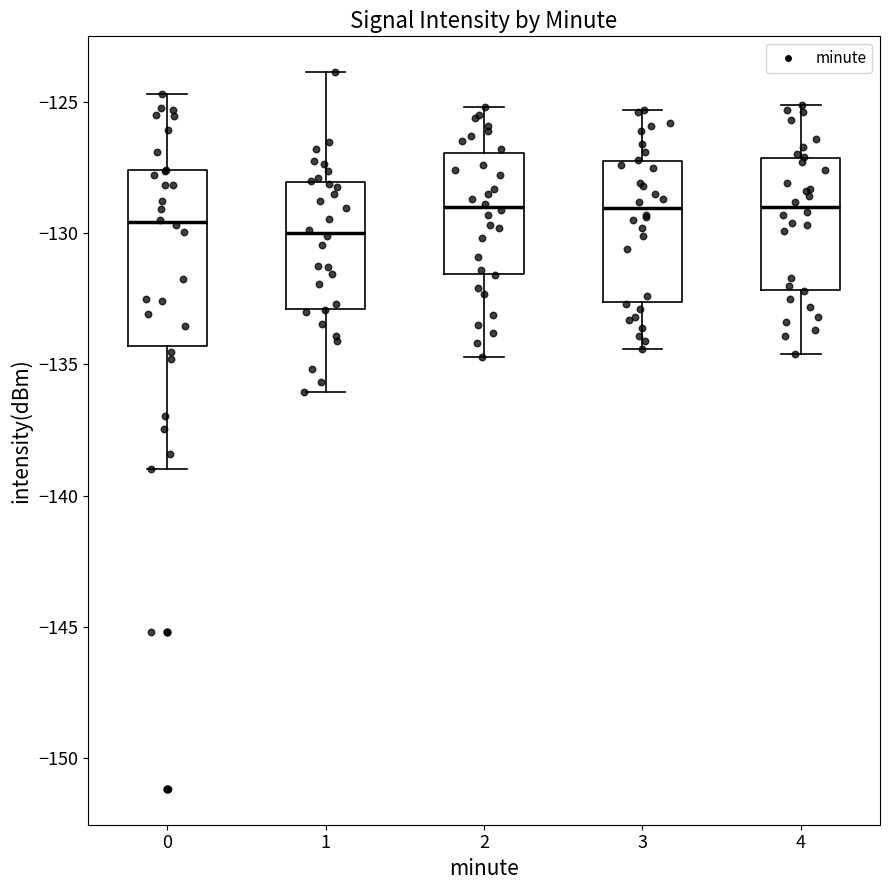

Reading left to right, transcribe this box plot: for each box, give where its median line is, the range the box spans, and where its two whiskers end, as read against the y-axis. The values are not printed on the chart, so give them approximately, as read against the axis.

0: median -129.5, box -134.5 to -127.5, whiskers -139.0 to -124.5
1: median -130.0, box -133.0 to -128.0, whiskers -136.0 to -124.0
2: median -129.0, box -131.5 to -127.0, whiskers -134.5 to -125.0
3: median -129.0, box -132.5 to -127.0, whiskers -134.5 to -125.5
4: median -129.0, box -132.0 to -127.0, whiskers -134.5 to -125.0